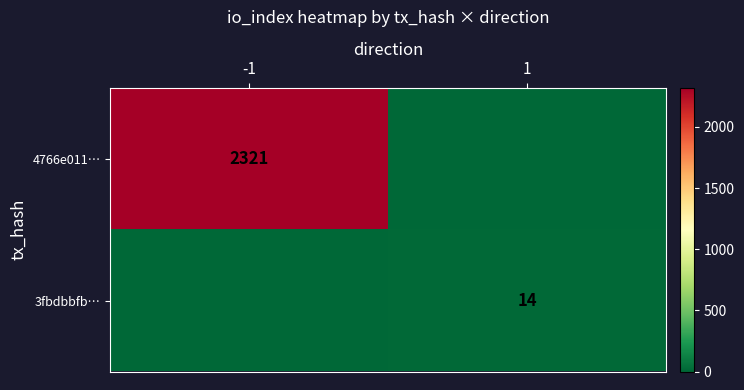

The value of 4766e011… at -1 is 542. True or false?

False